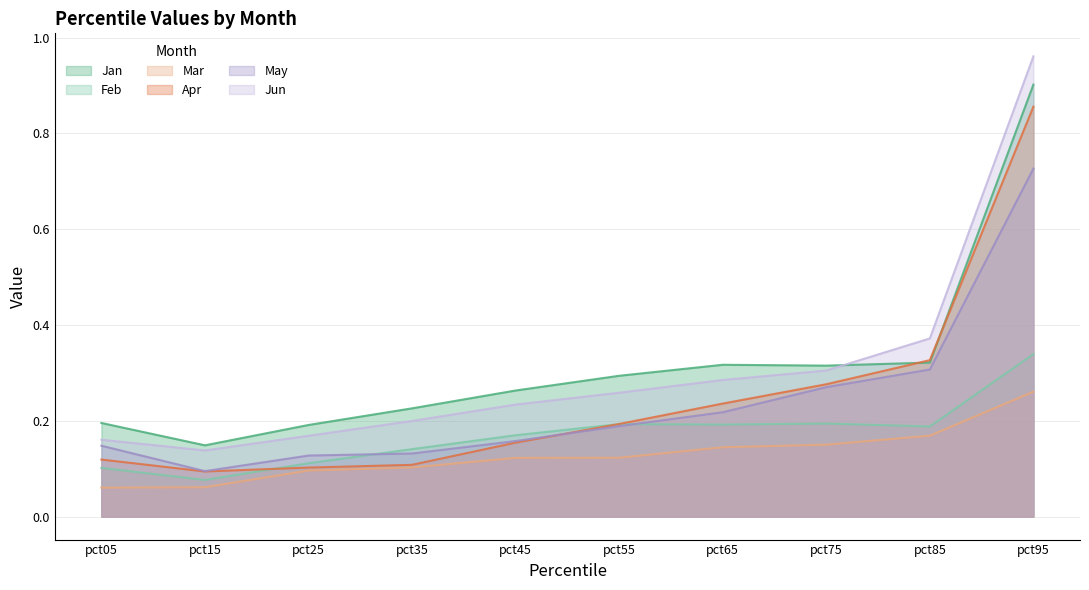

Reading left to right, transcribe all the data shown in this chart.

Jan: 0.2	0.1	0.2	0.2	0.3	0.3	0.3	0.3	0.3	0.9
Feb: 0.1	0.1	0.1	0.1	0.2	0.2	0.2	0.2	0.2	0.3
Mar: 0.1	0.1	0.1	0.1	0.1	0.1	0.1	0.2	0.2	0.3
Apr: 0.1	0.1	0.1	0.1	0.2	0.2	0.2	0.3	0.3	0.9
May: 0.1	0.1	0.1	0.1	0.2	0.2	0.2	0.3	0.3	0.7
Jun: 0.2	0.1	0.2	0.2	0.2	0.3	0.3	0.3	0.4	1.0